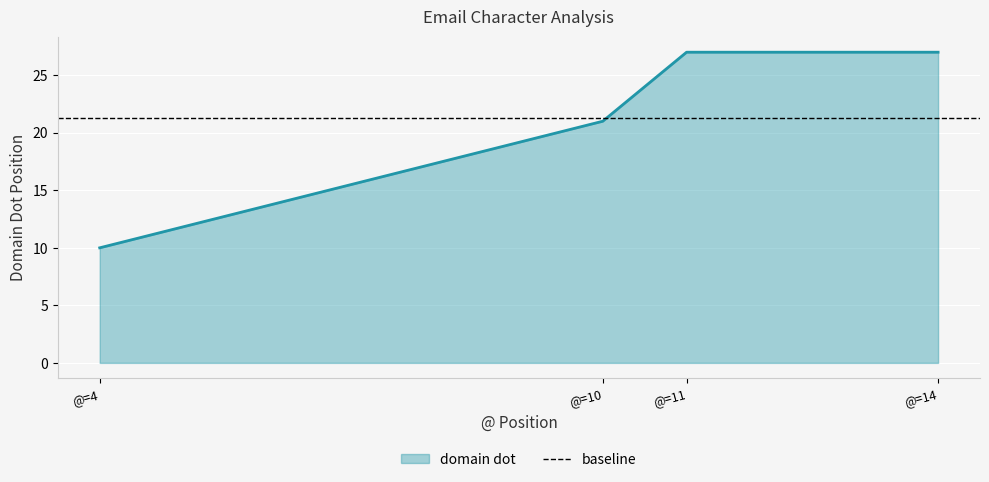

Which category has the lowest value in the domain dot series?

@=4